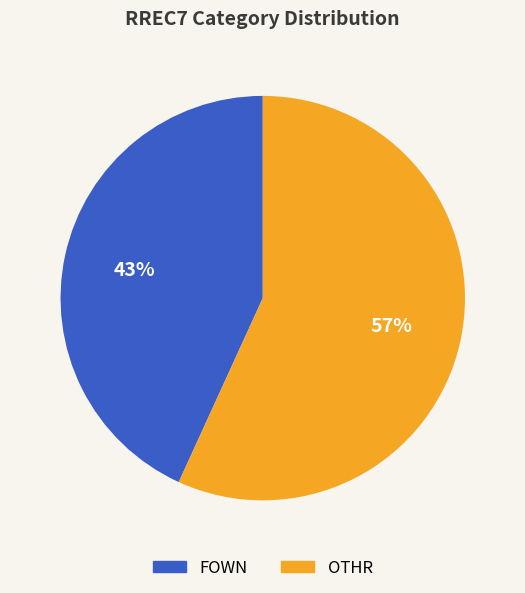

To the nearest percent, what percentage of the pie is FOWN?

43%